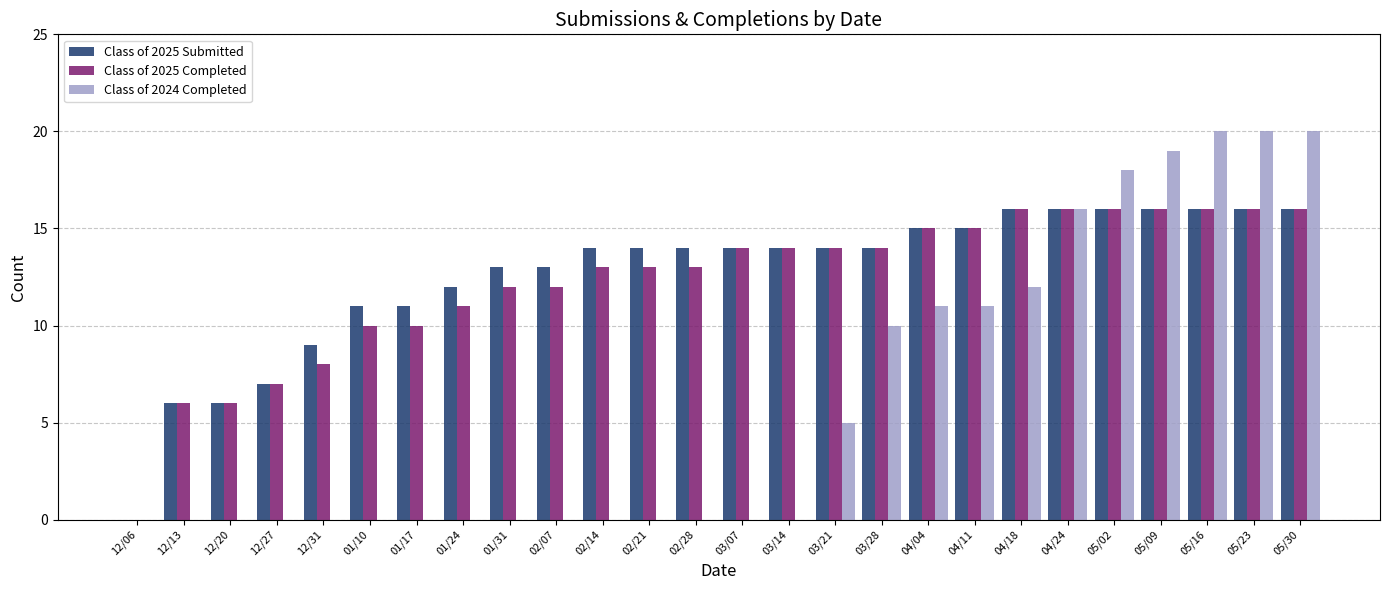

Which series has the widest spread of values?

Class of 2024 Completed